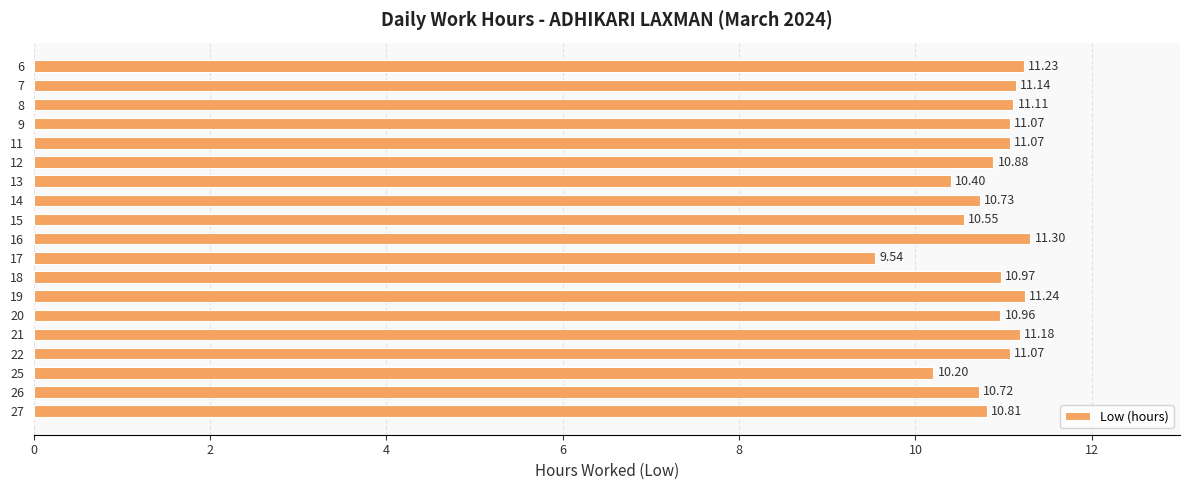

What is the average value?

10.9